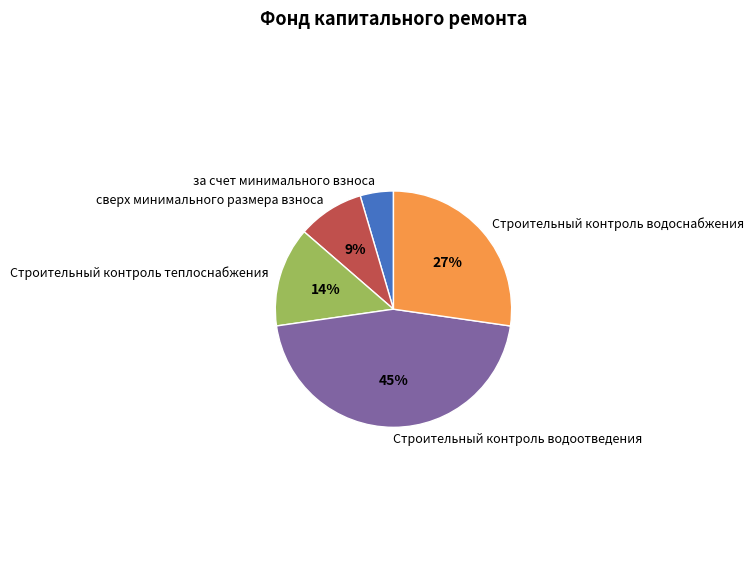

How many segments does this pie chart have?

5